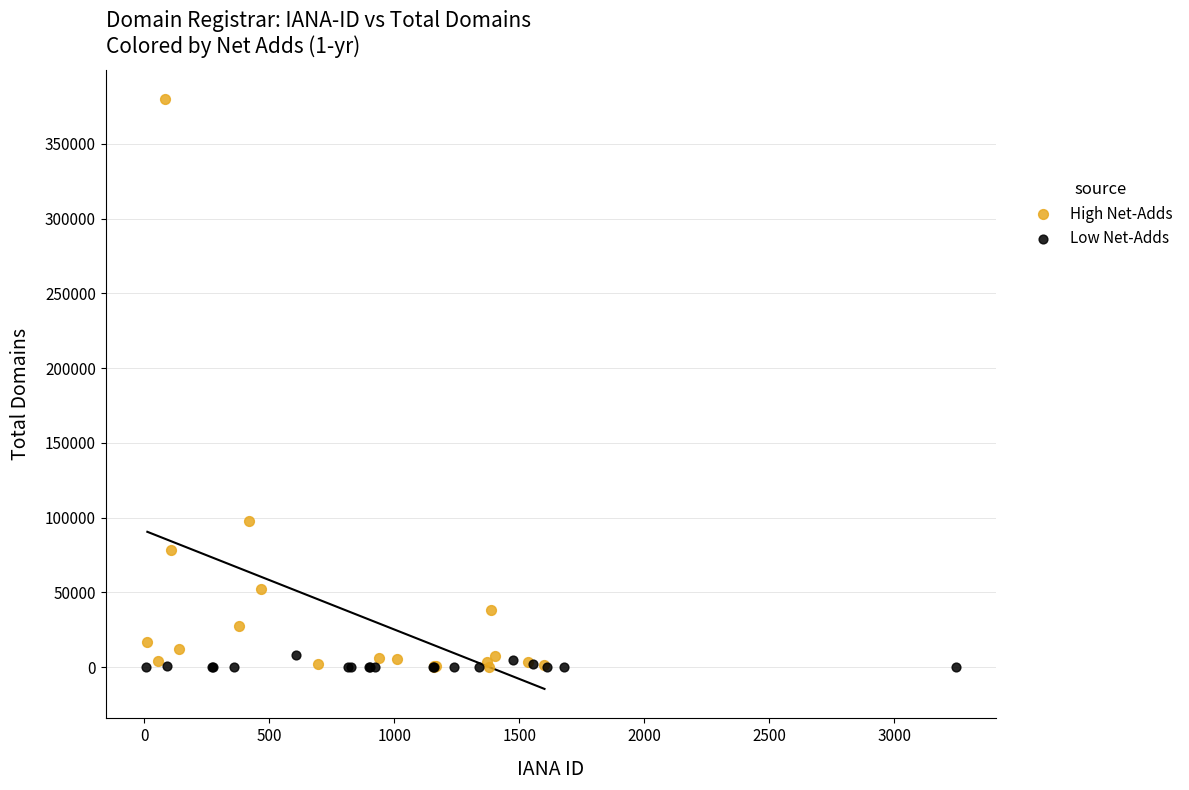

Which series contains the highest Y value?

High Net-Adds